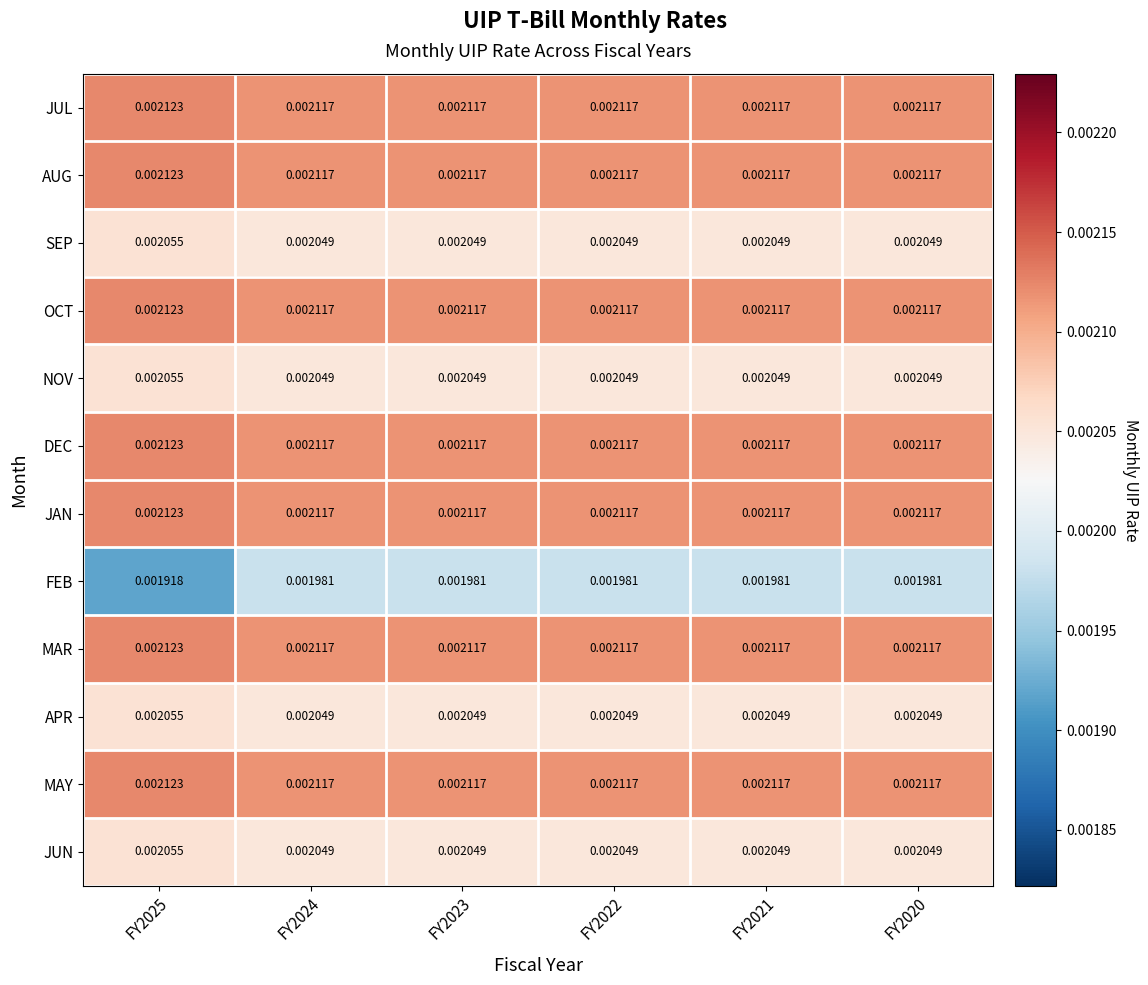

Is the value of SEP at FY2023 greater than the value of NOV at FY2025?

No